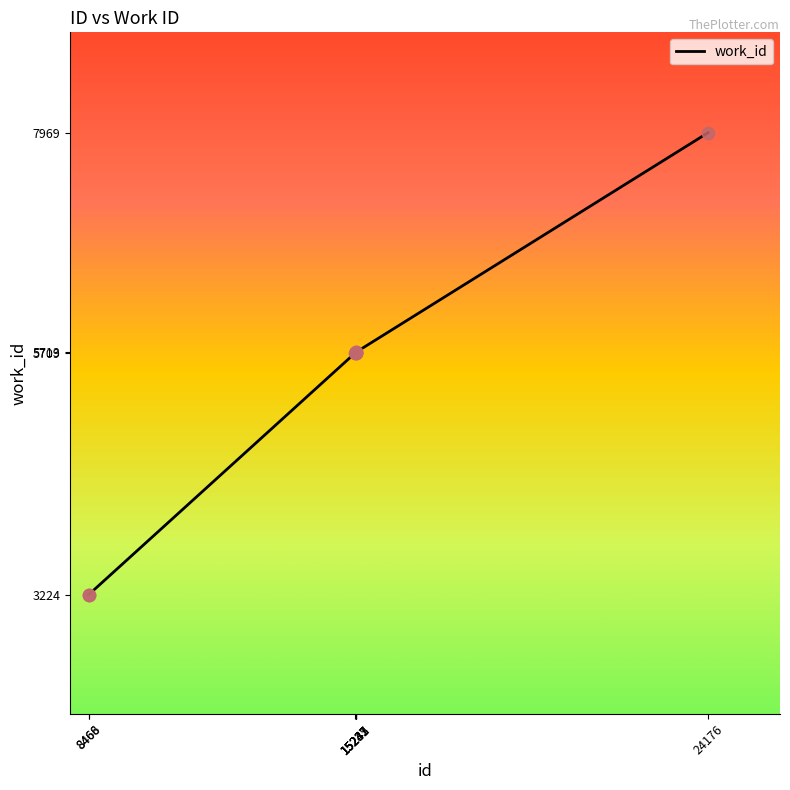

Which has a higher value, 8468 or 15242?

15242